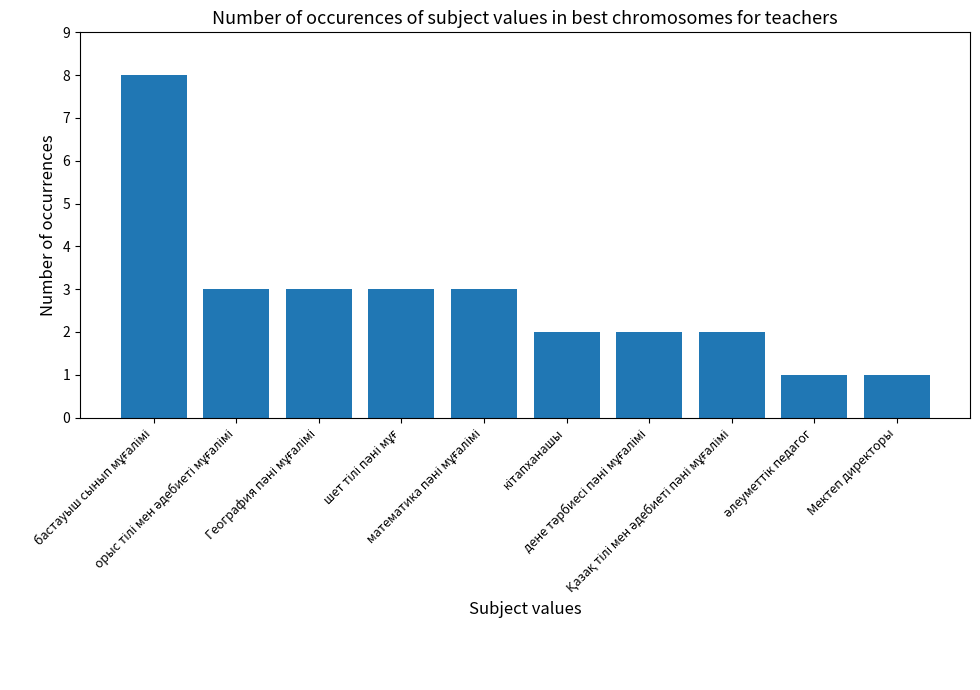

Does the chart contain stacked bars?

No